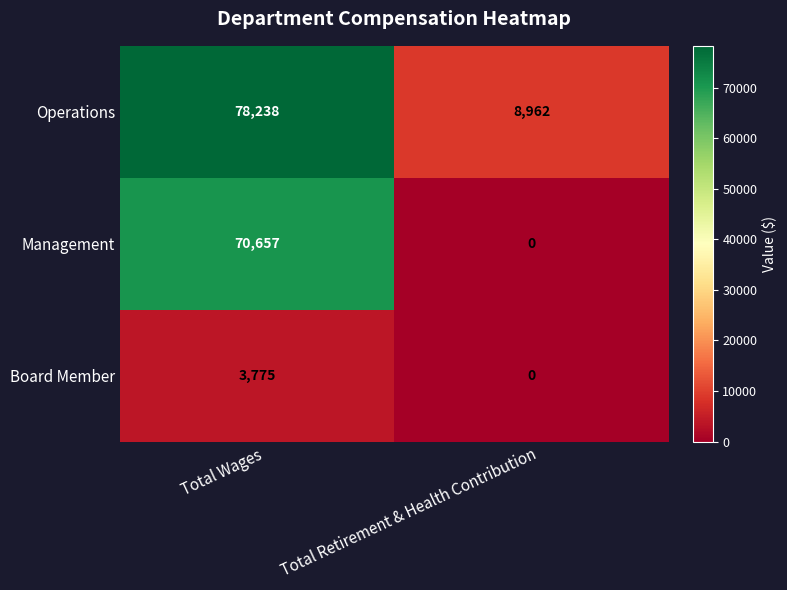

Reading left to right, what are all the values shown in this chart?

Operations: 78238	8962
Management: 70657	0
Board Member: 3775	0